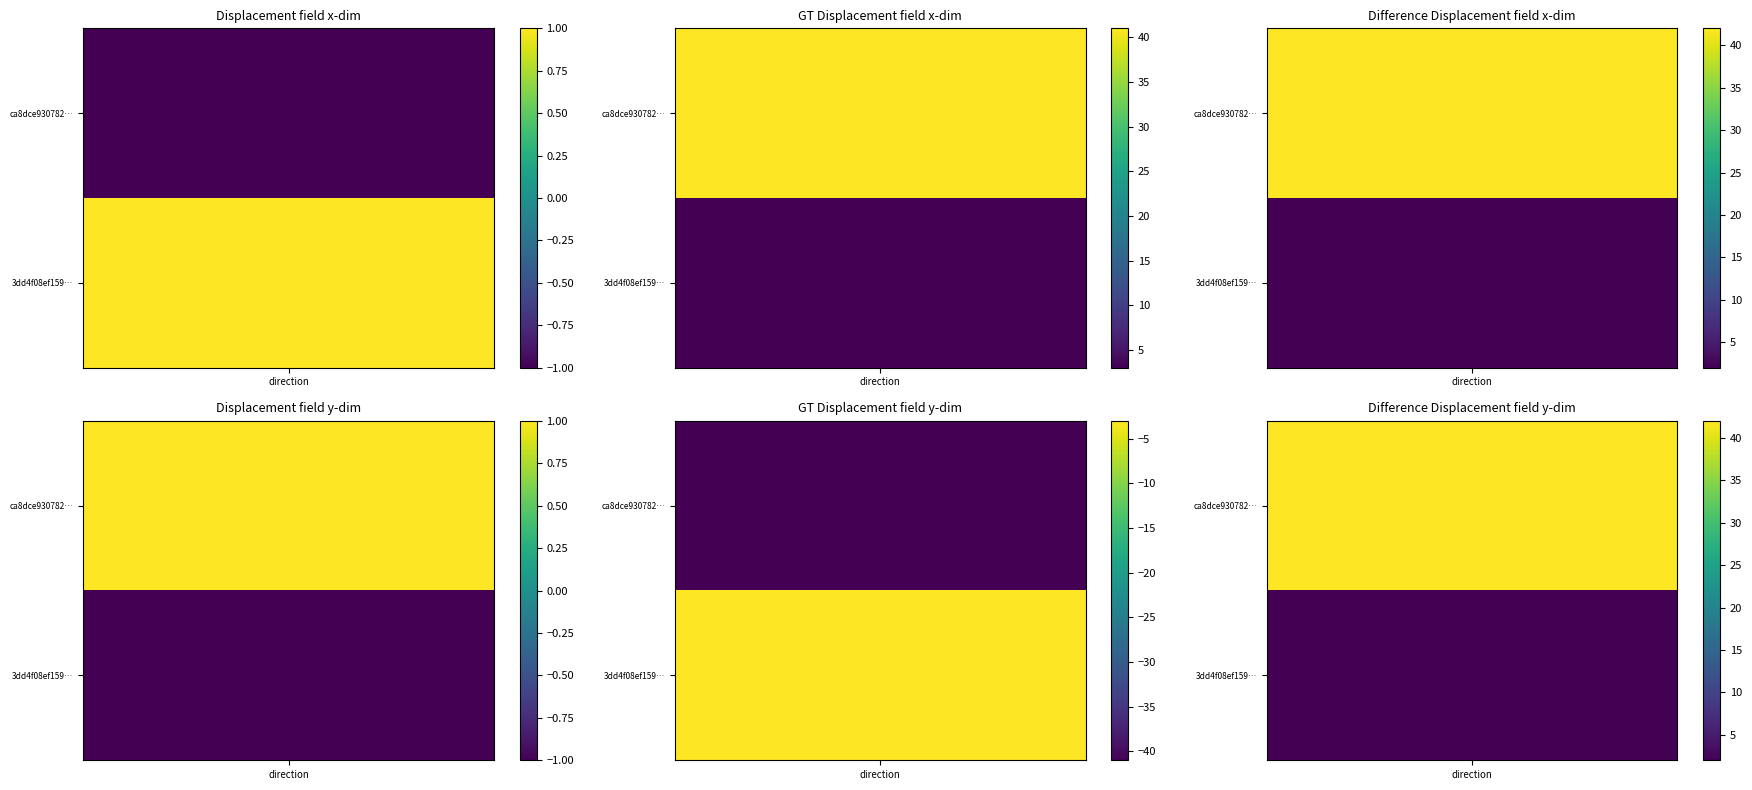

True or false: ca8dce930782b3c819518981531b402e560dfc3 has a value of 41 at 1.

True